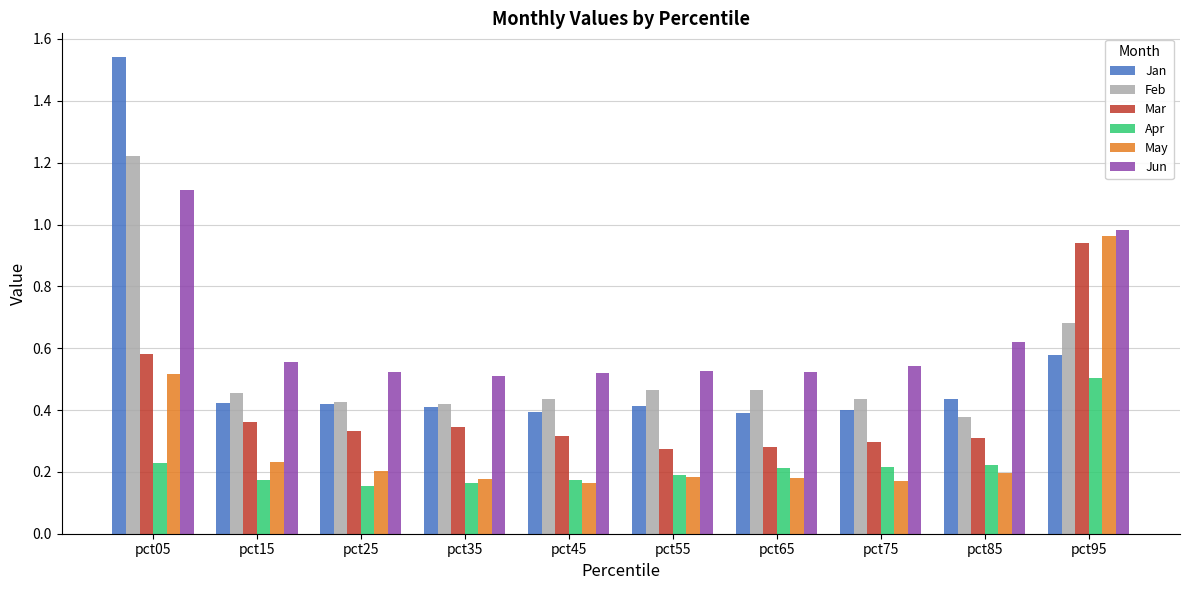

How many distinct data groups are displayed?

6